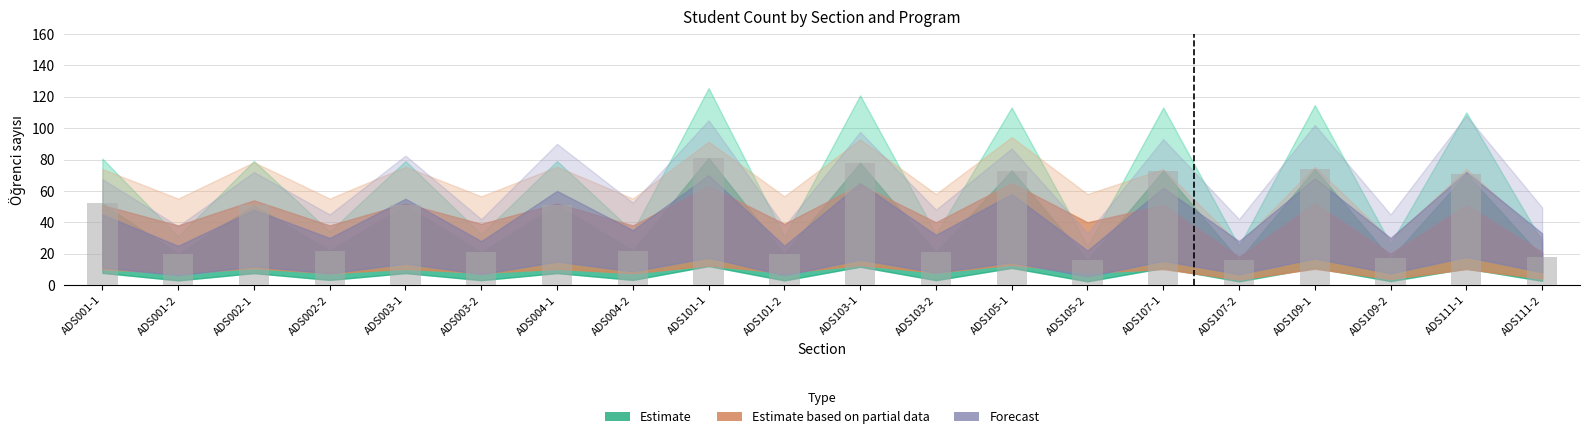

What is the sum of the values at ADS105-1 and ADS111-2?

91